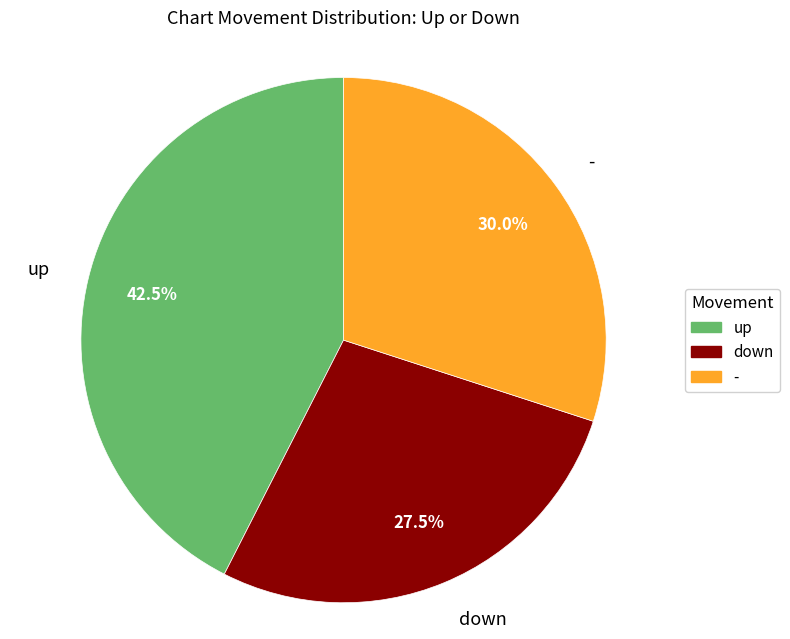

Which category has the smallest portion of the pie?

down